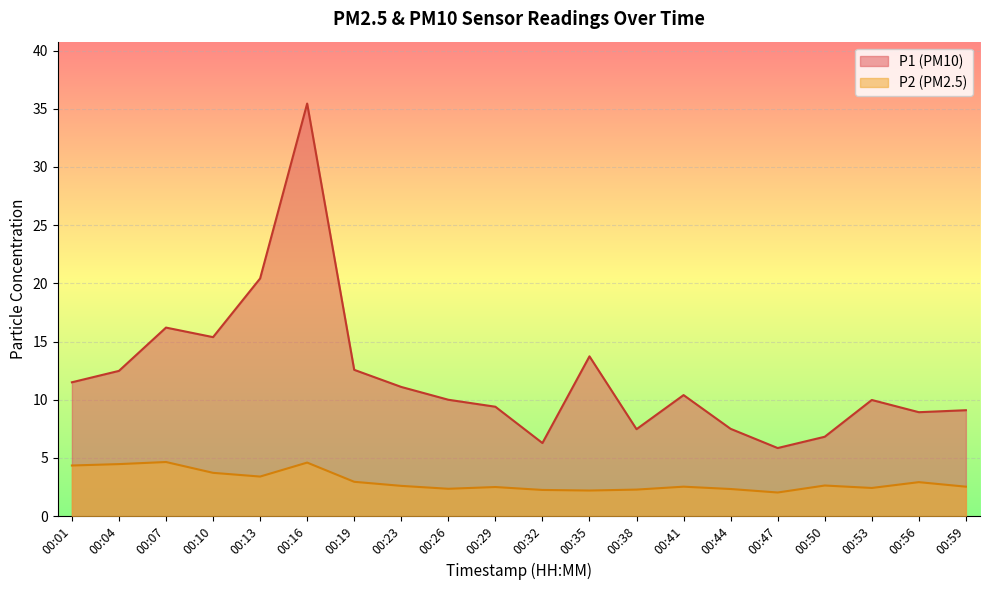

True or false: P1 and P2 intersect in this chart.

False